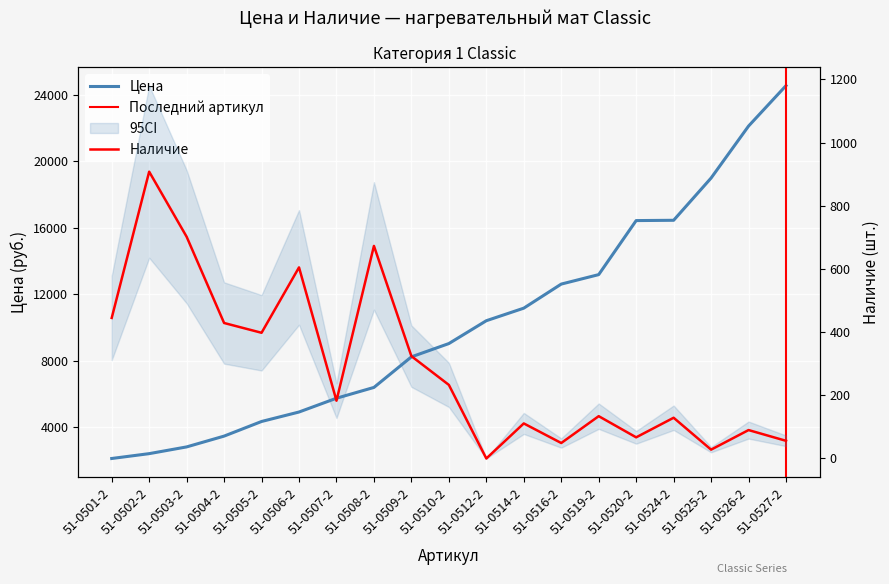

True or false: Наличие and Цена cross at least once.

False